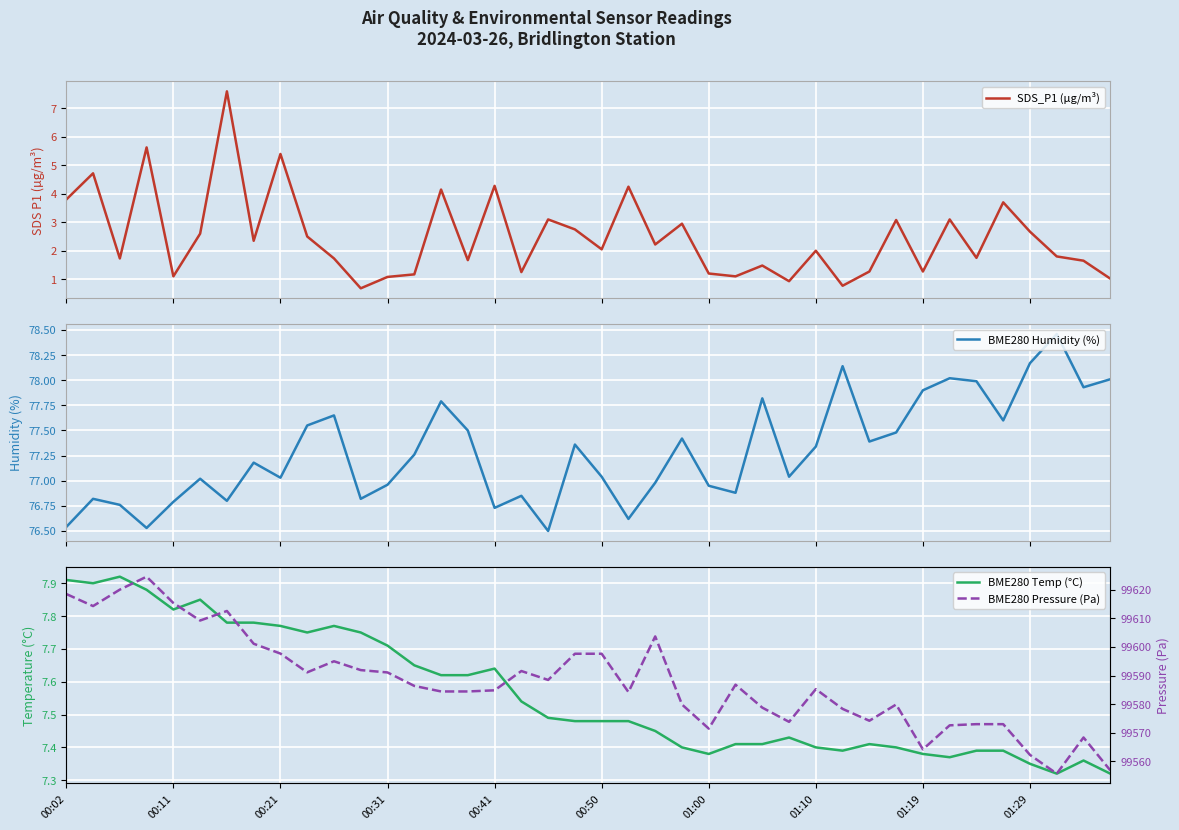

True or false: BME280 Humidity (%) and BME280 Pressure (Pa) cross at least once.

False